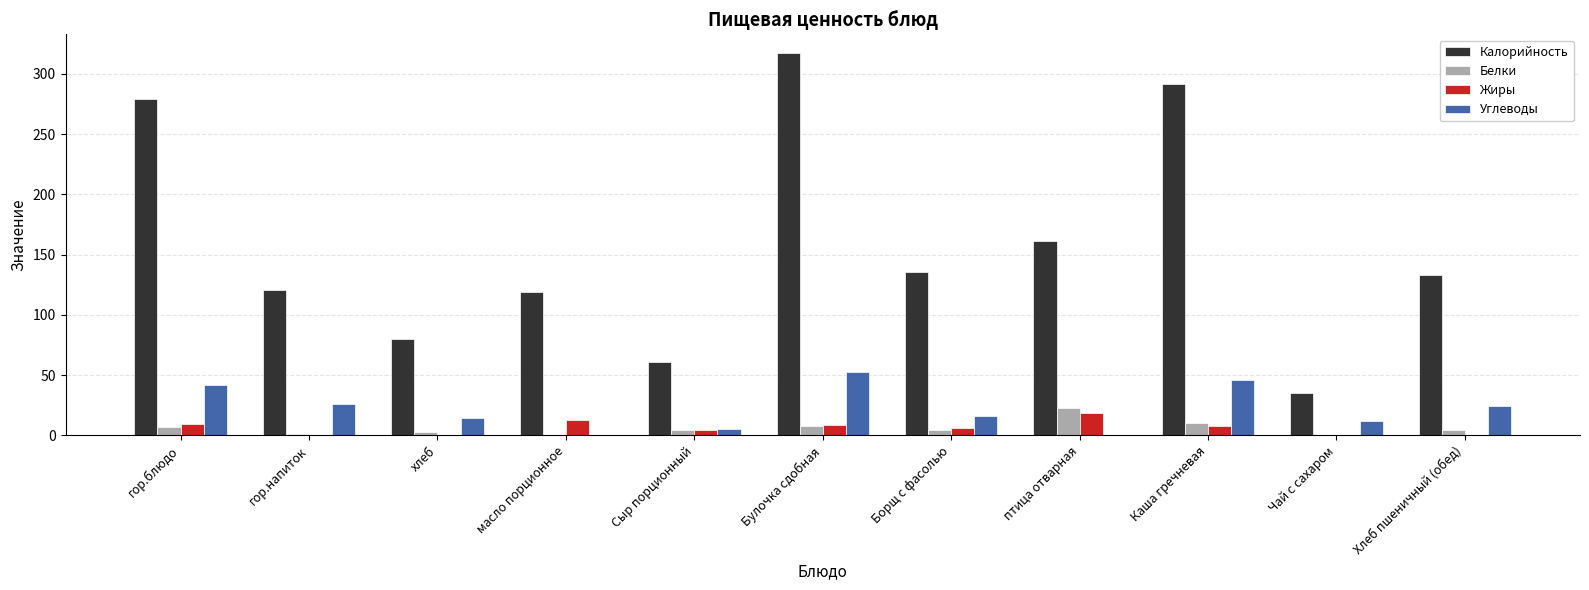

True or false: Калорийность has a value of 462.0 at Булочка сдобная.

False